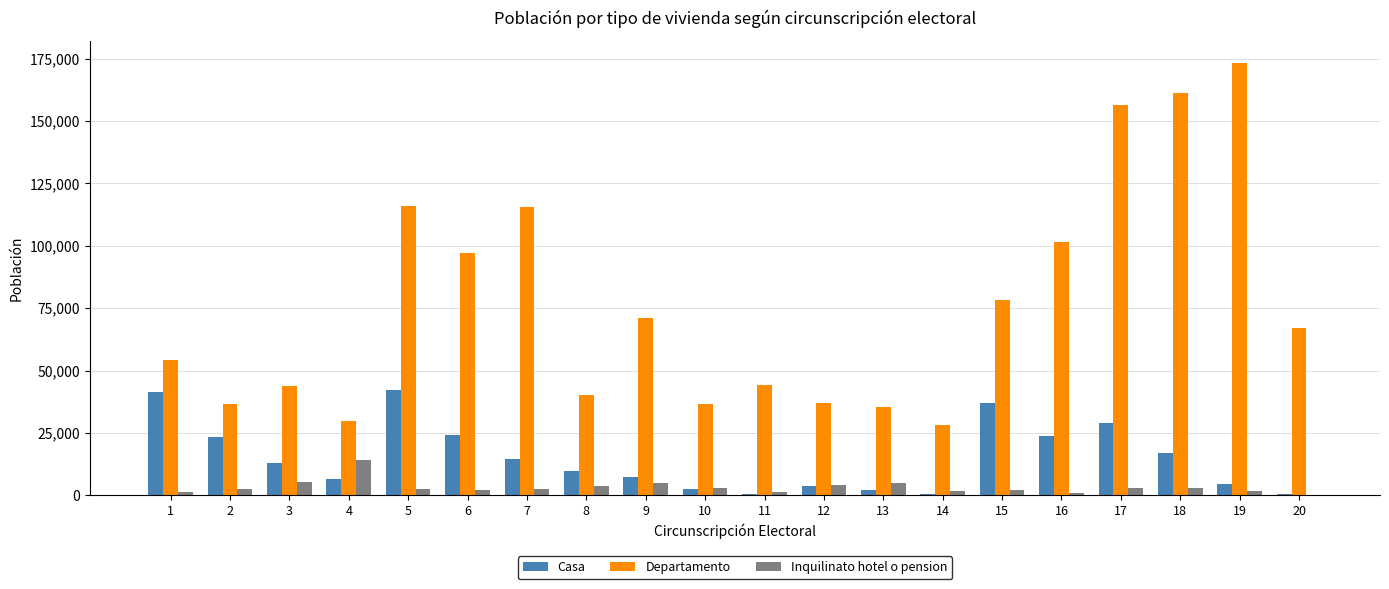

Are the bars grouped side by side (vs. stacked)?

Yes